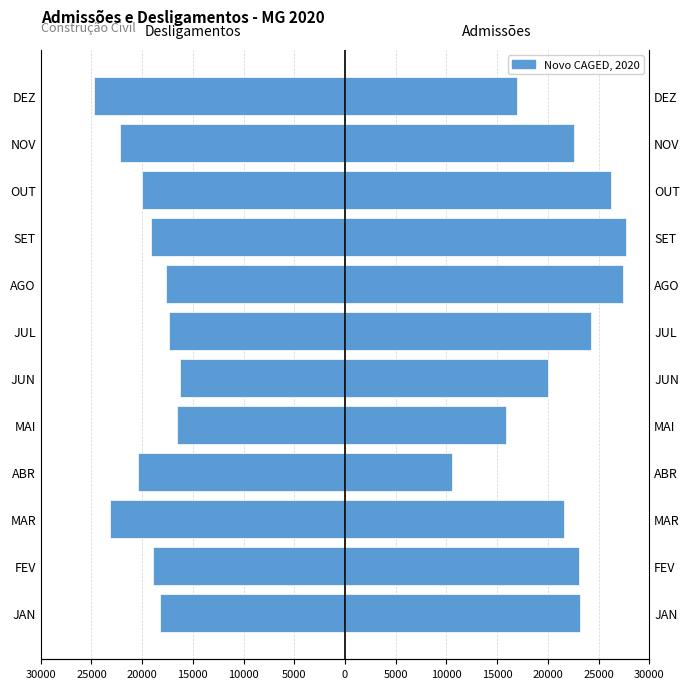

How many groups of bars are there?

12